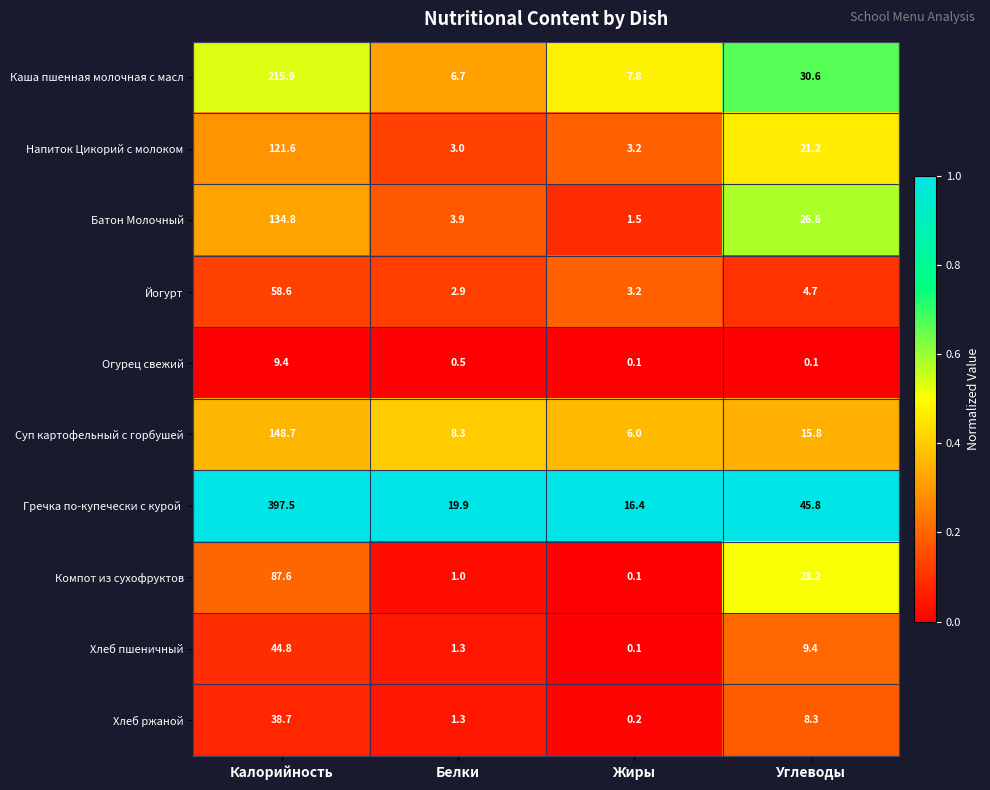

What is the spread (max minus min) of values at Жиры?

16.3